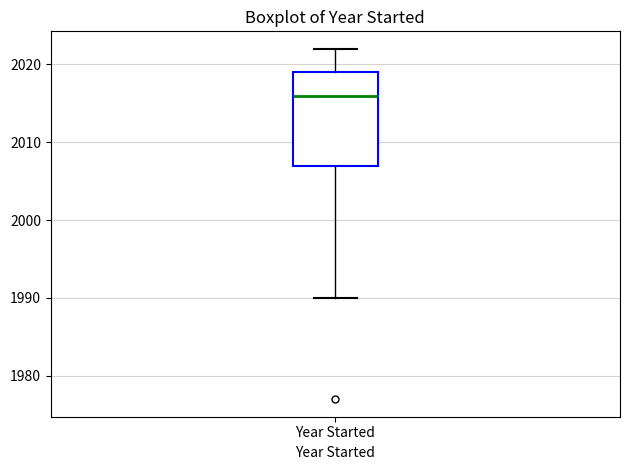

Transcribe this box plot: give where the median line is, the range the box spans, and where the two whiskers end, as read against the y-axis. The values are not printed on the chart, so give them approximately, as read against the axis.

median 2016, box 2007 to 2019, whiskers 1990 to 2022